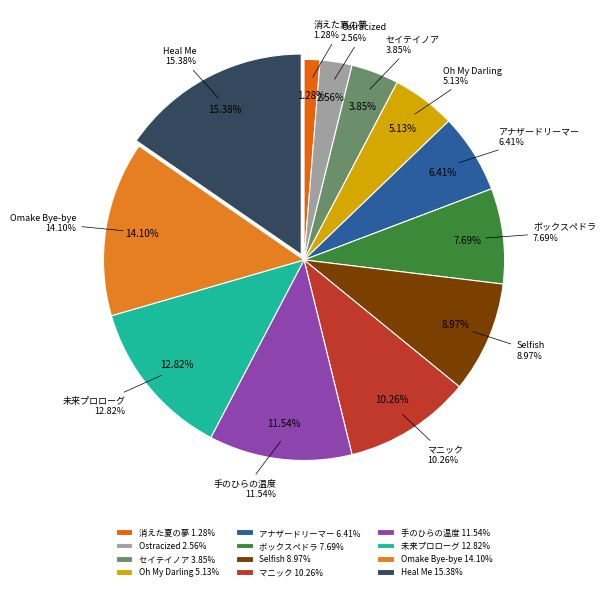

What percentage do アナザードリーマー and Oh My Darling together represent?

11.5%